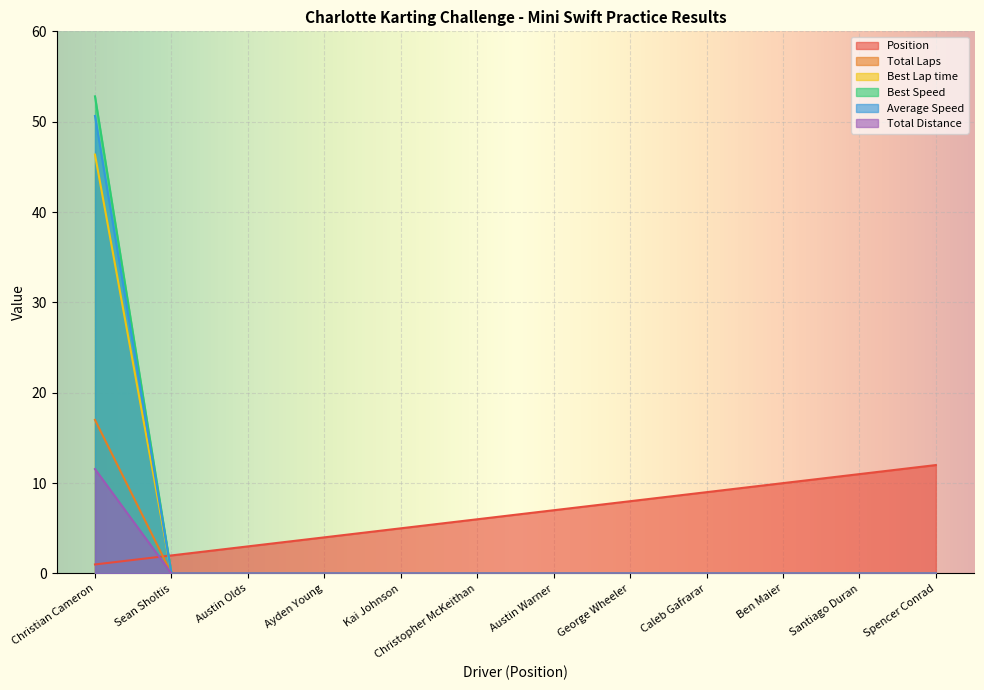

Which label corresponds to the largest value in the chart?

Christian Cameron